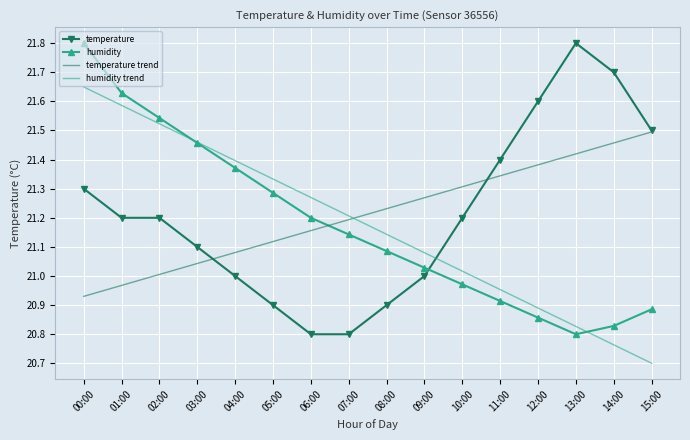

How many values in the humidity series are below 21?

6